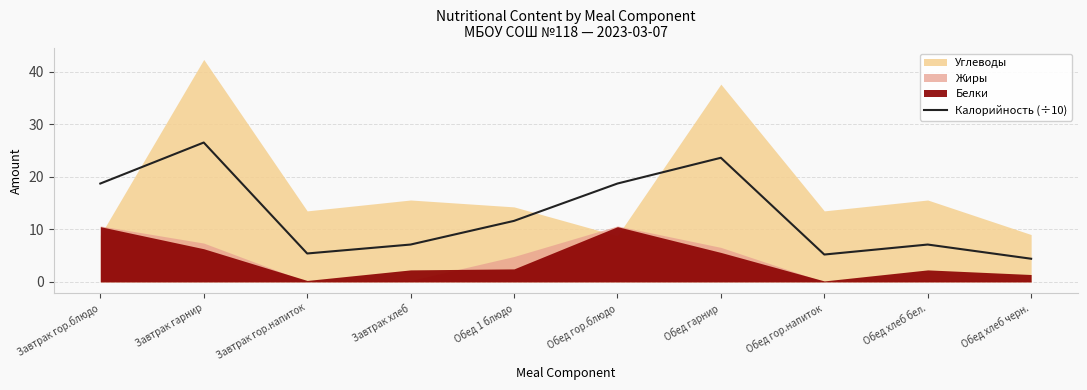

Which category has the highest value across all series?

Завтрак гарнир